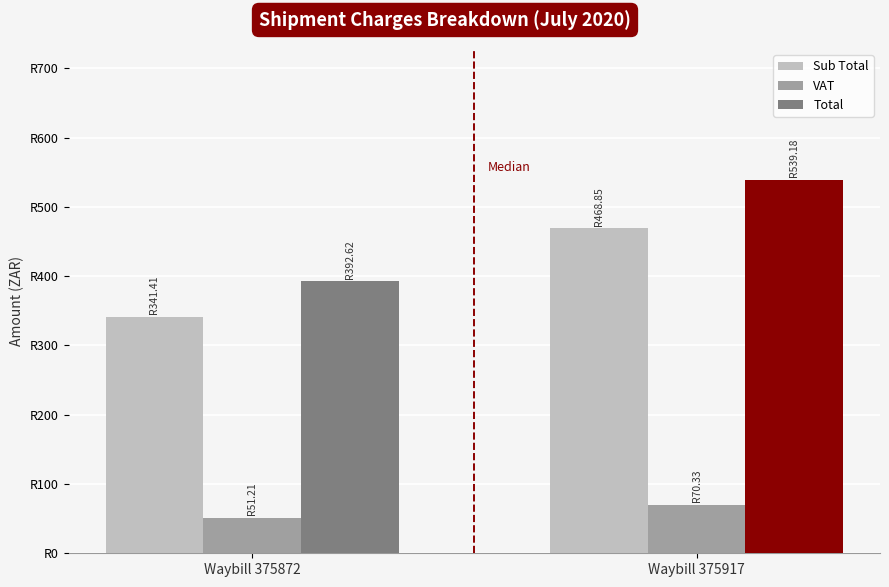

Are the bars horizontal?

No